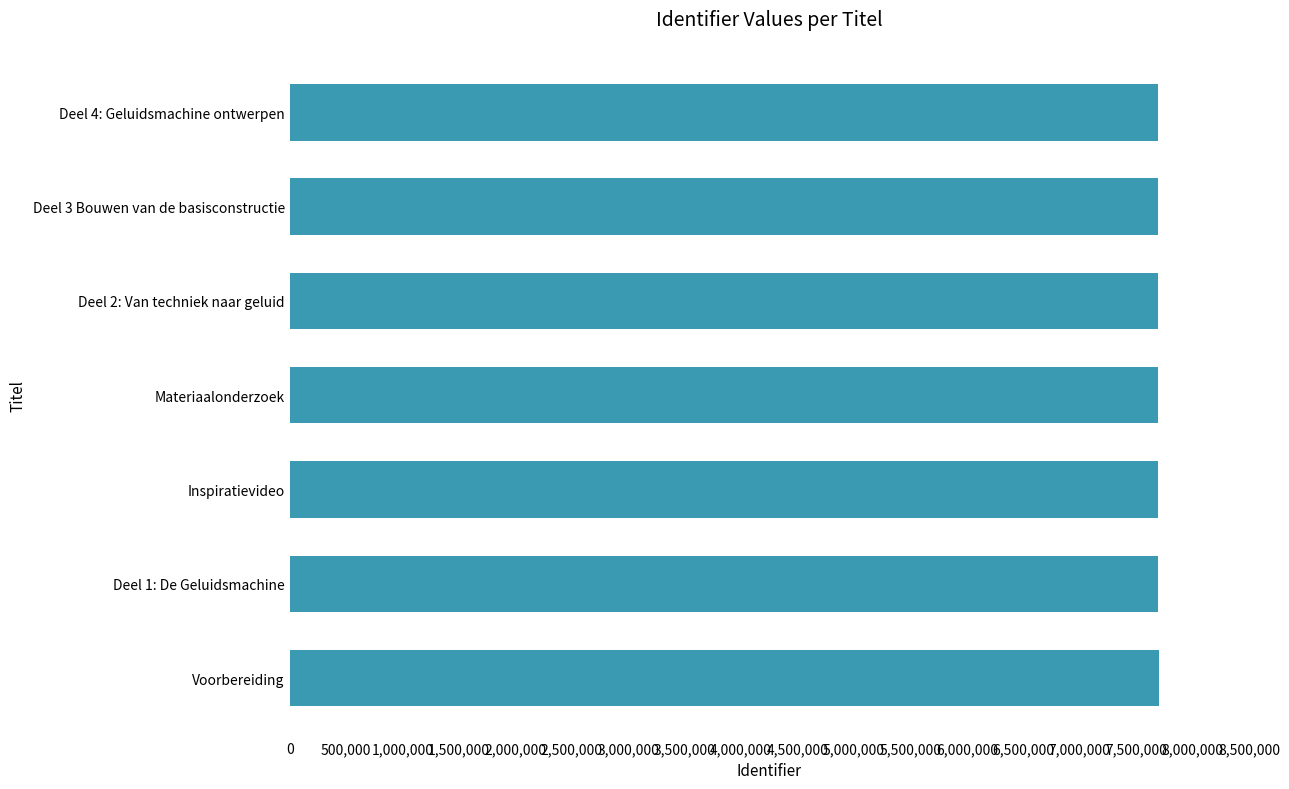

What is the sum of the values at Inspiratievideo and Deel 2: Van techniek naar geluid?

15381528